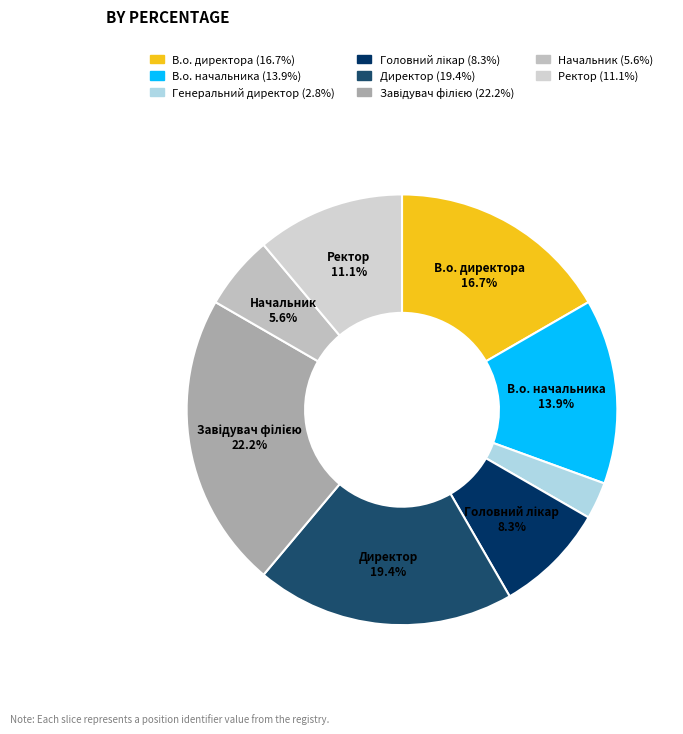

How many slices are in this pie chart?

8